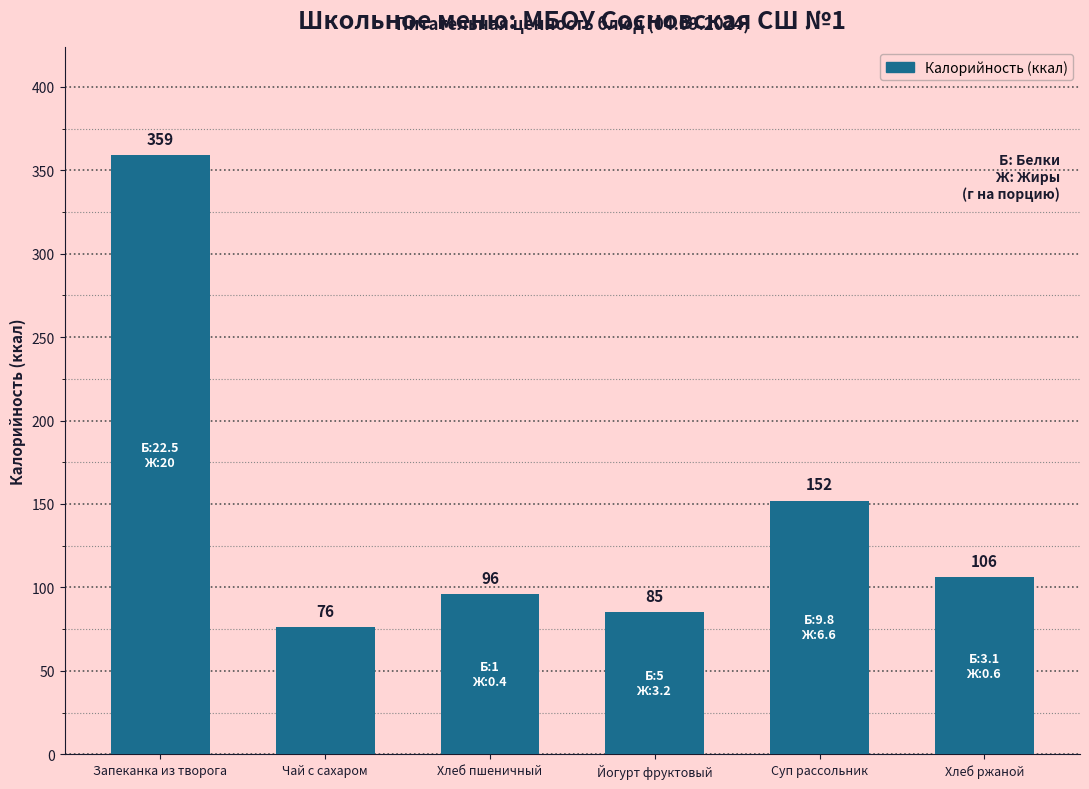

Which label corresponds to the largest value in the chart?

Запеканка из творога